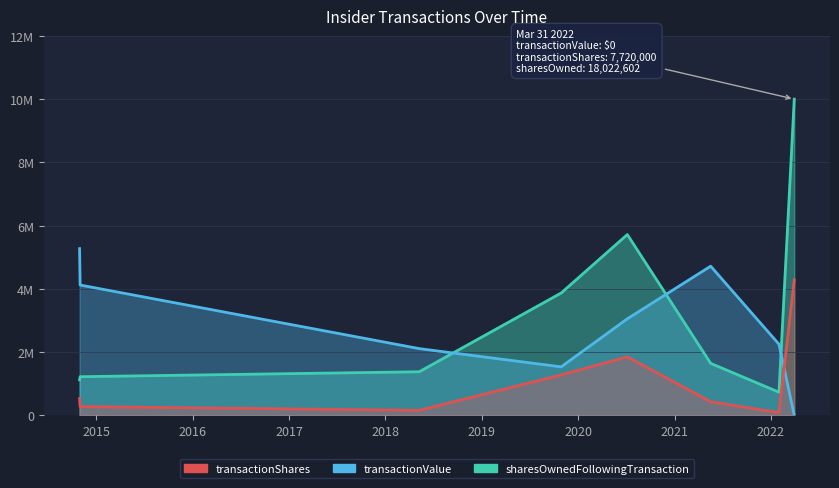

What are all the series names shown in the legend?

transactionShares, transactionValue, sharesOwnedFollowingTransaction